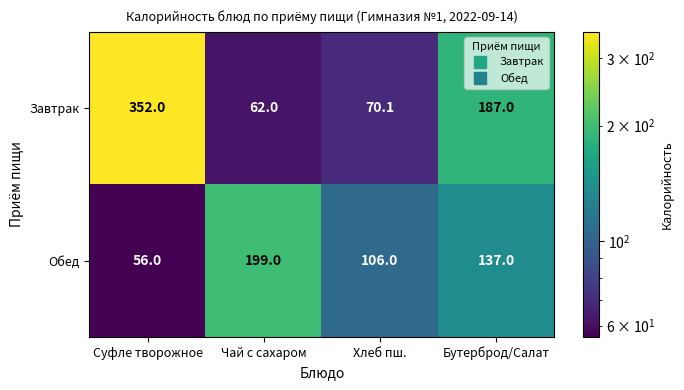

What is the maximum value shown in the chart?

352.0